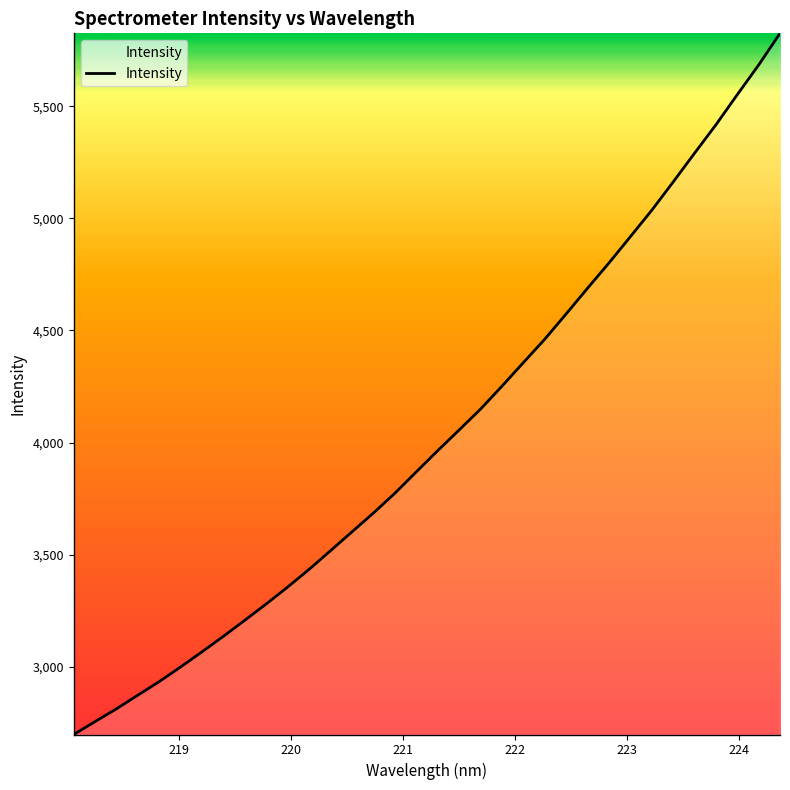

What is the difference between the maximum and minimum values?

3128.1